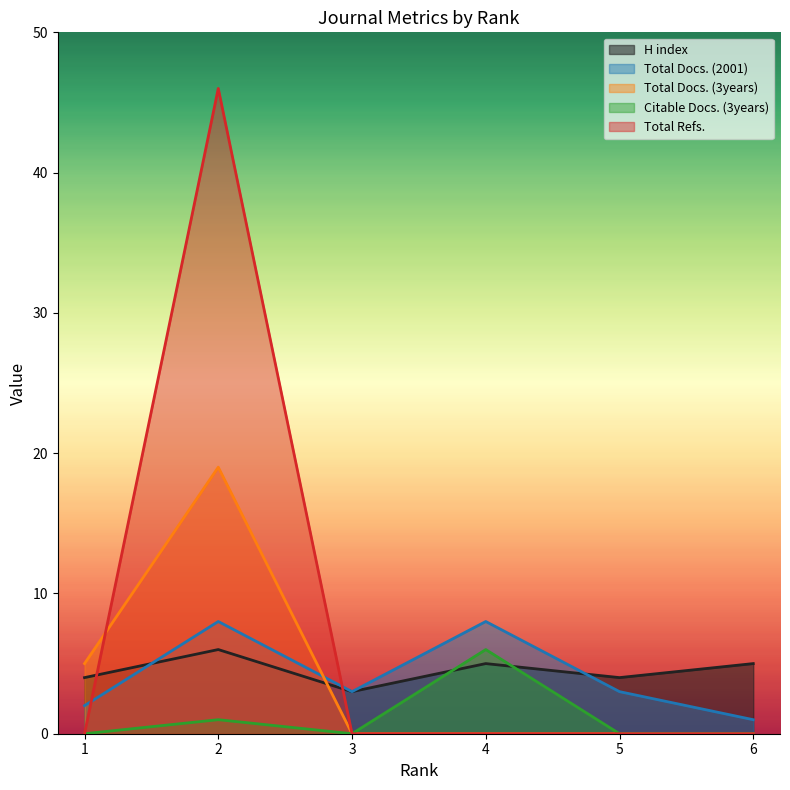

True or false: Total Refs. has more than 1 interior local peaks.

False